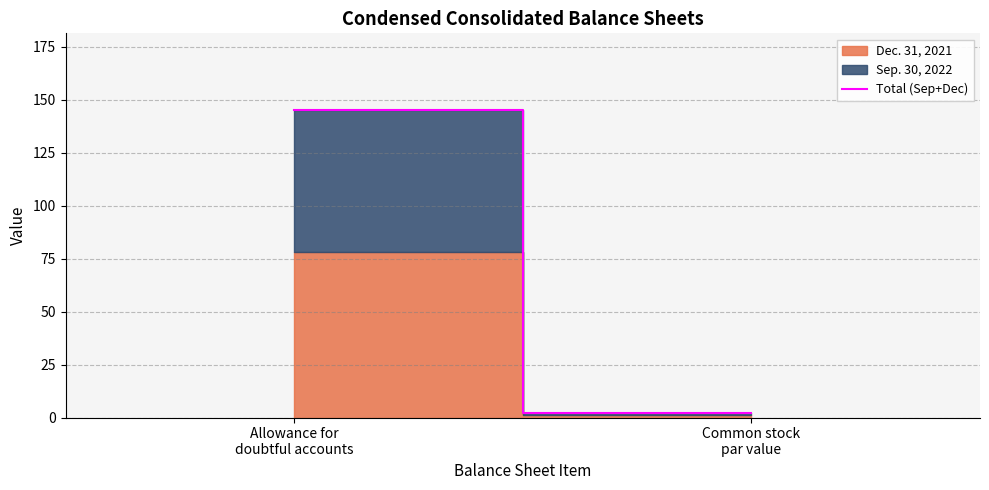

What is the minimum value shown in the chart?

2